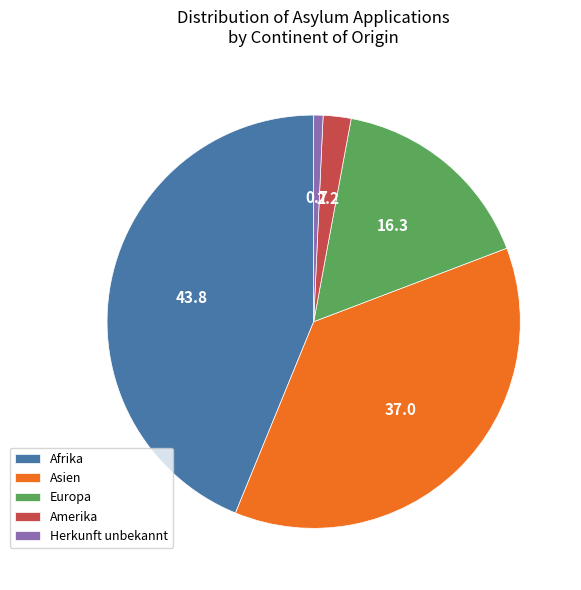

The Amerika slice represents 2% of the pie. True or false?

True